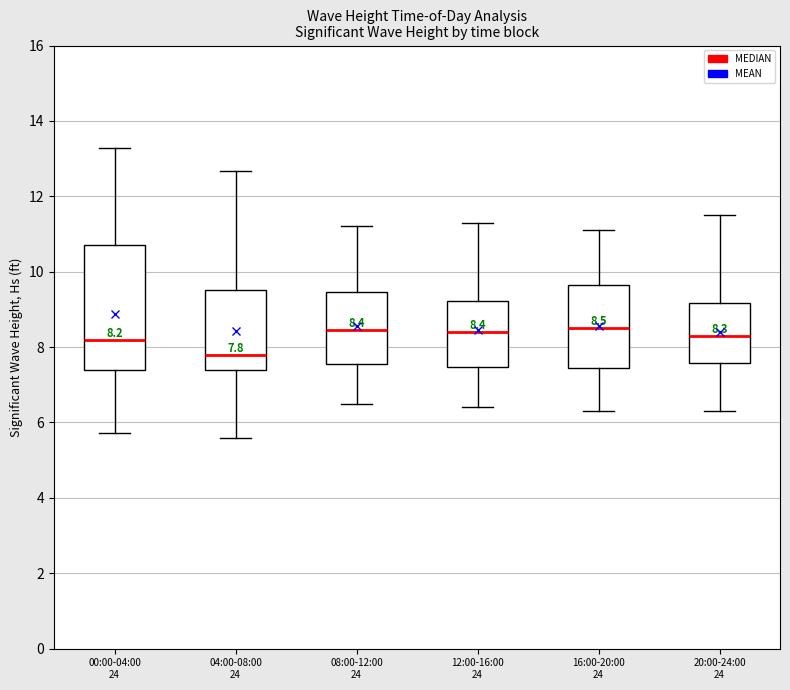

Which box's median line is the lowest?

04:00-08:00 24